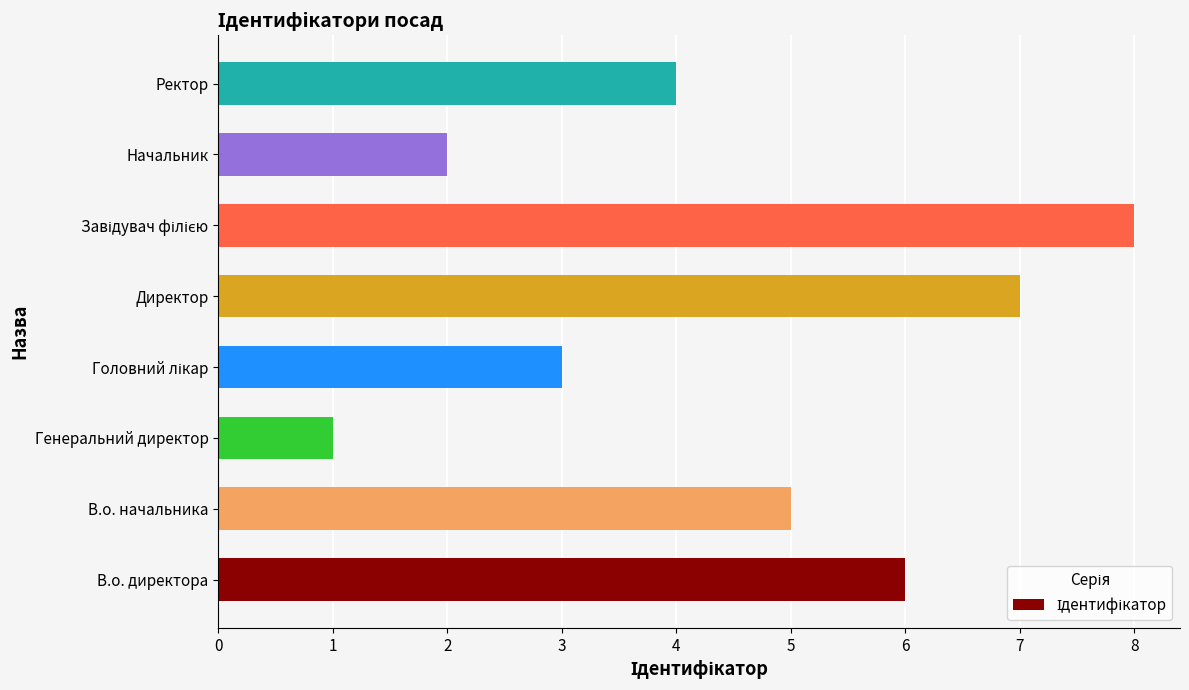

Which label corresponds to the smallest value in the chart?

Генеральний директор